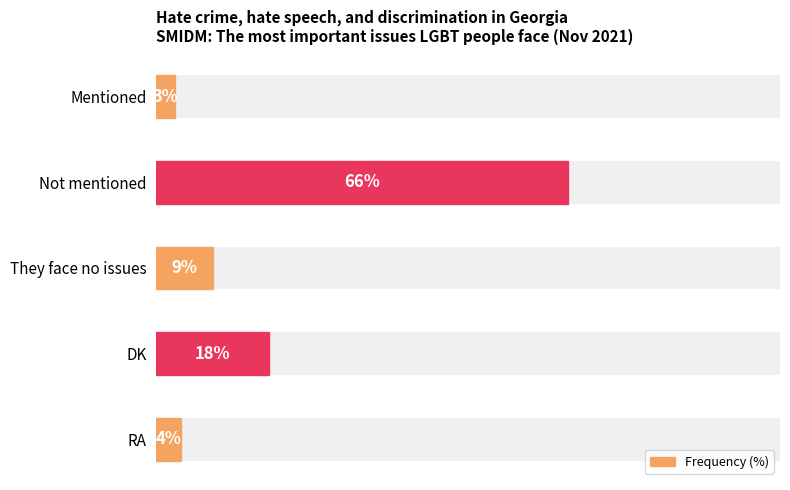

Count the number of values greater than 9.

2